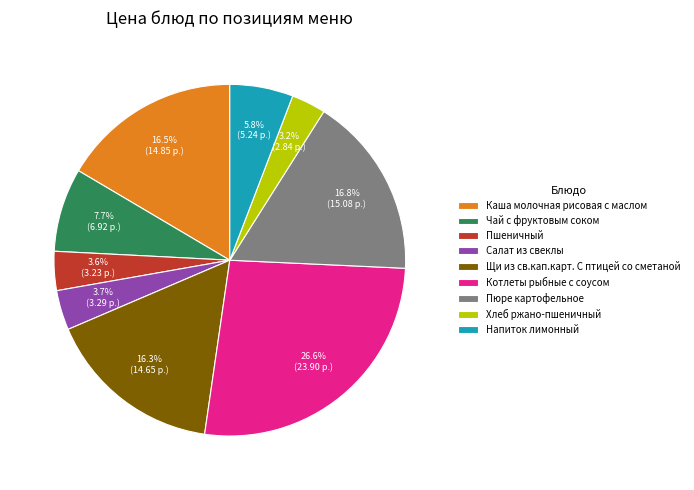

What percentage do Пшеничный and Чай с фруктовым соком together represent?

11.3%